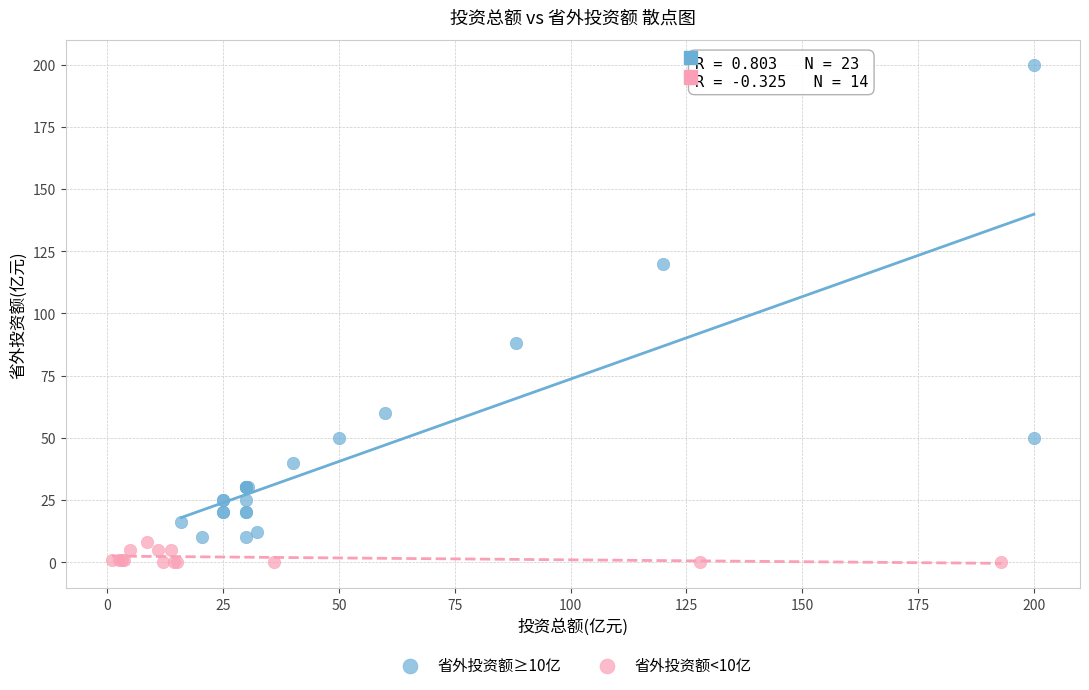

Which series contains the lowest Y value?

省外投资额<10亿